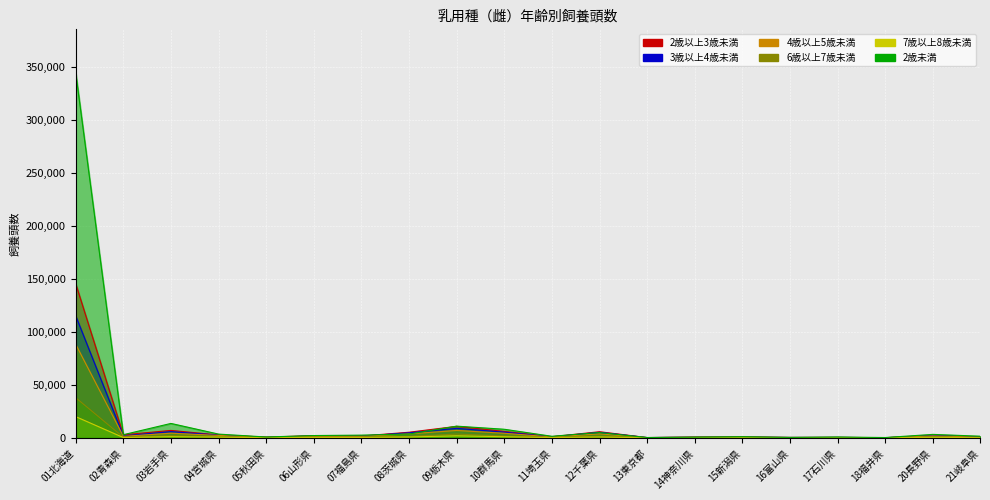

True or false: 4歳以上5歳未満 and 2歳以上3歳未満 cross at least once.

False